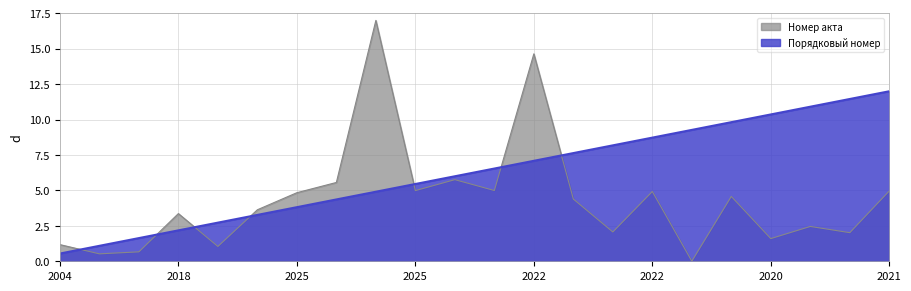

True or false: Номер акта has more than 0 points higher than both neighbors.

True